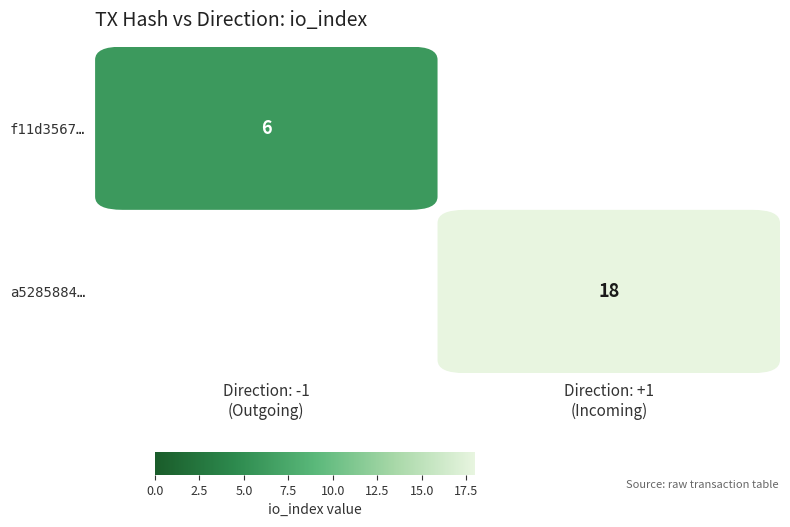

The value of f11d3567… at Direction: -1 (Outgoing) is 6.0. True or false?

True